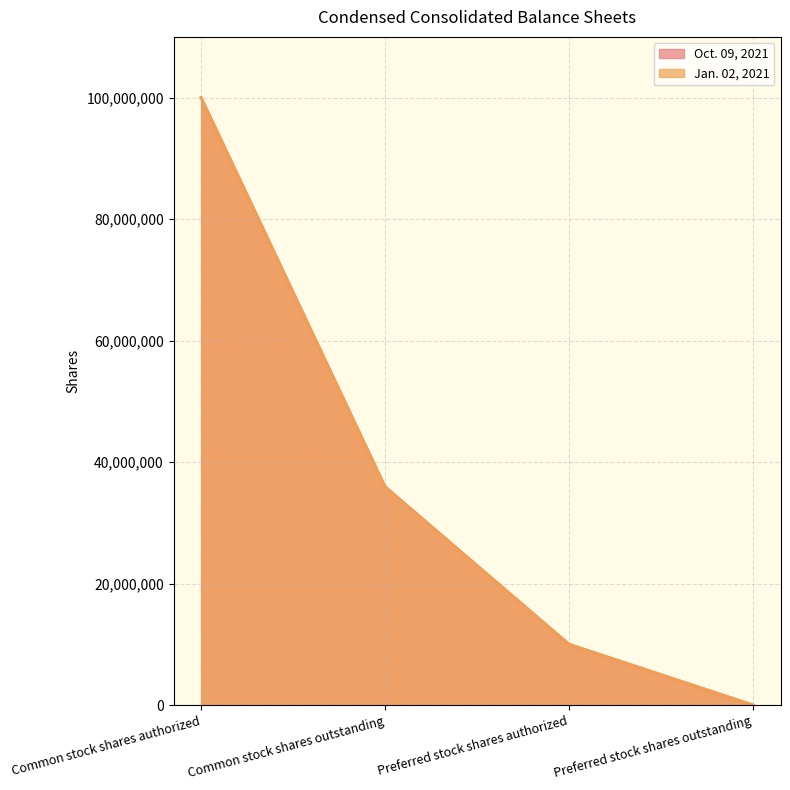

What is the sum of all Oct. 09, 2021 values?

145944000